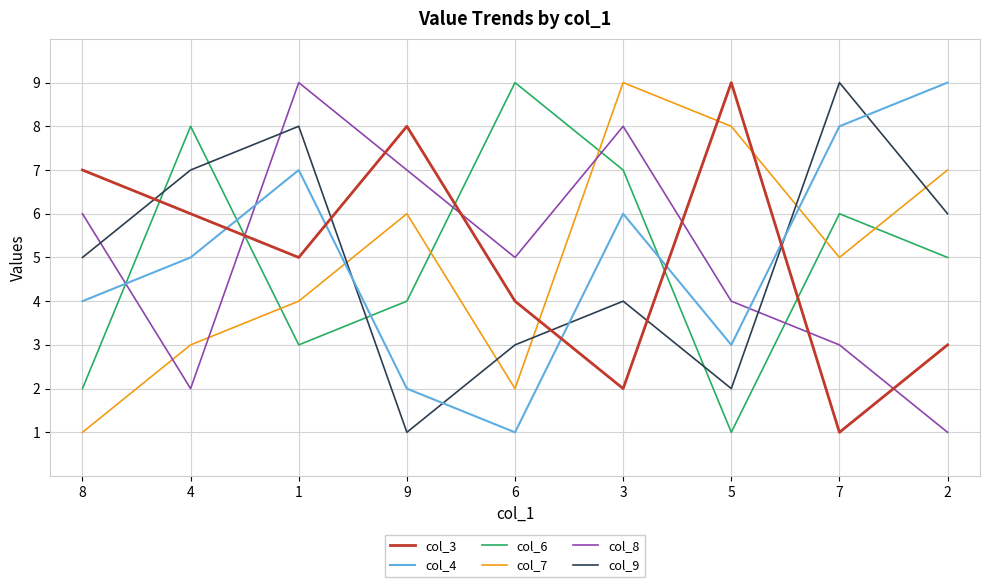

How many lines are shown in the chart?

6